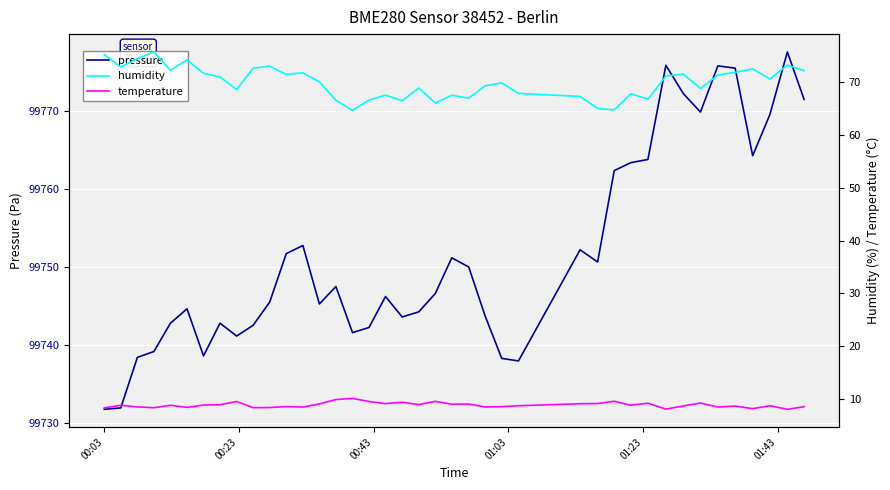

How many lines are shown in the chart?

3